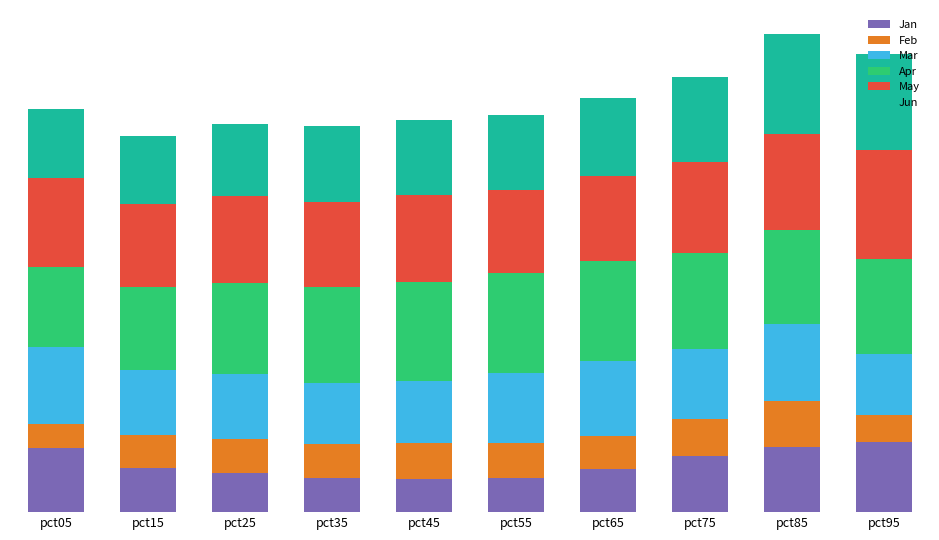

Is it true that Mar equals 0.3 at pct95?

False